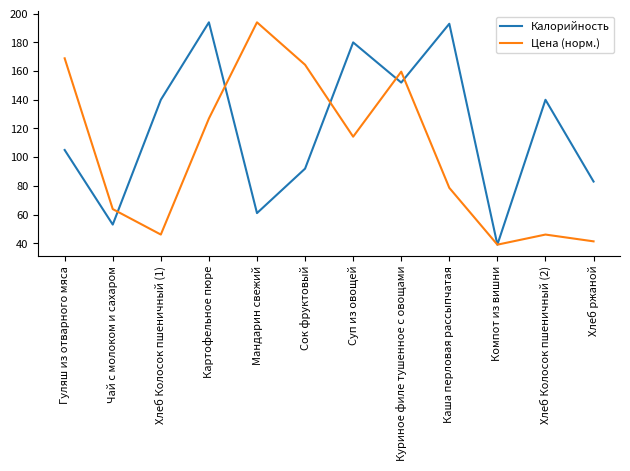

True or false: Цена (норм.) and Калорийность cross at least once.

True